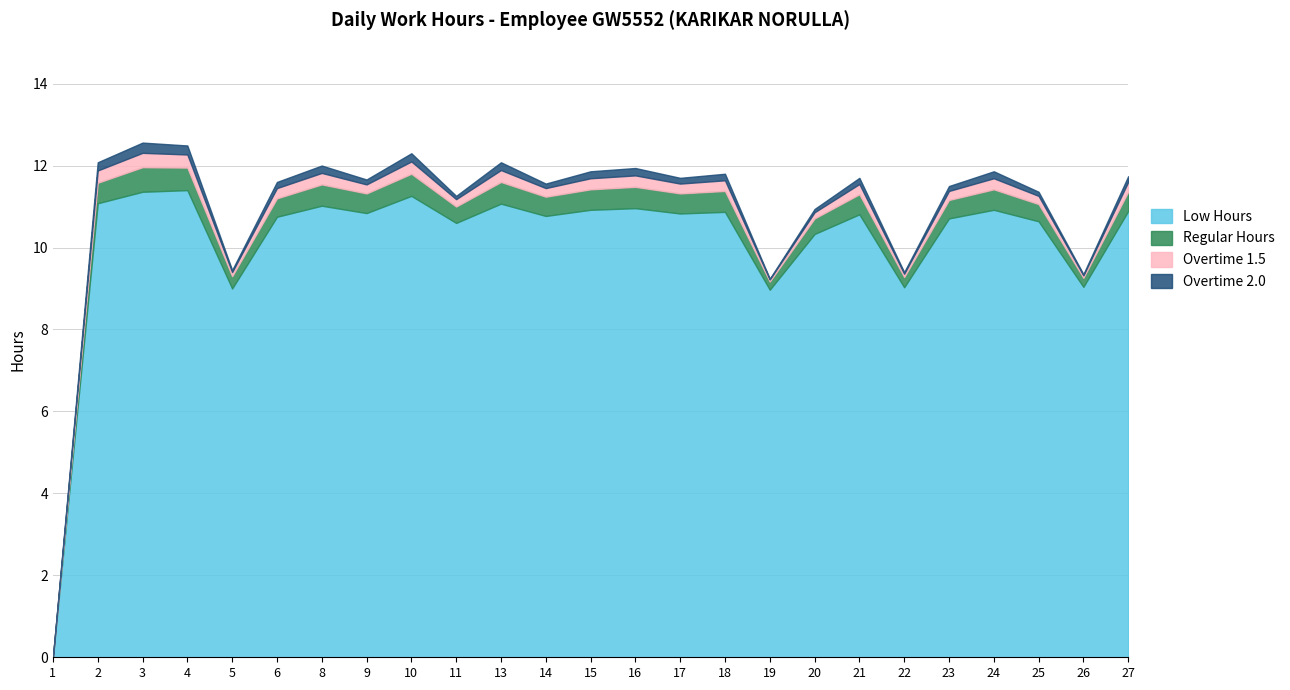

What is the value of the Regular Hours point at the 7th from the left?

0.5